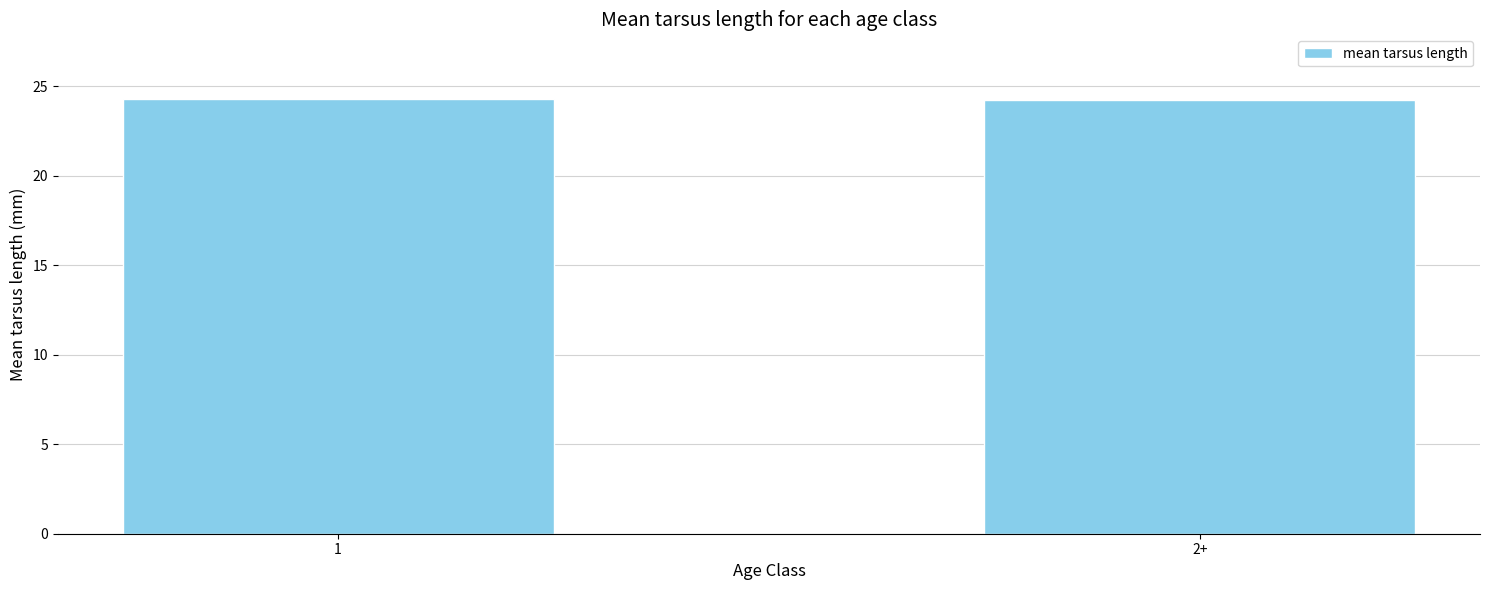

What position from the left is 2+?

2